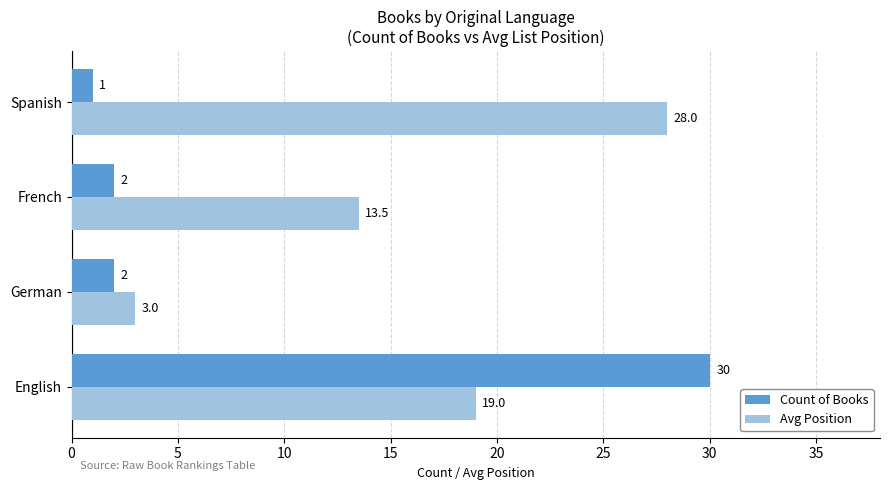

What are all the series names shown in the legend?

Count of Books, Avg Position